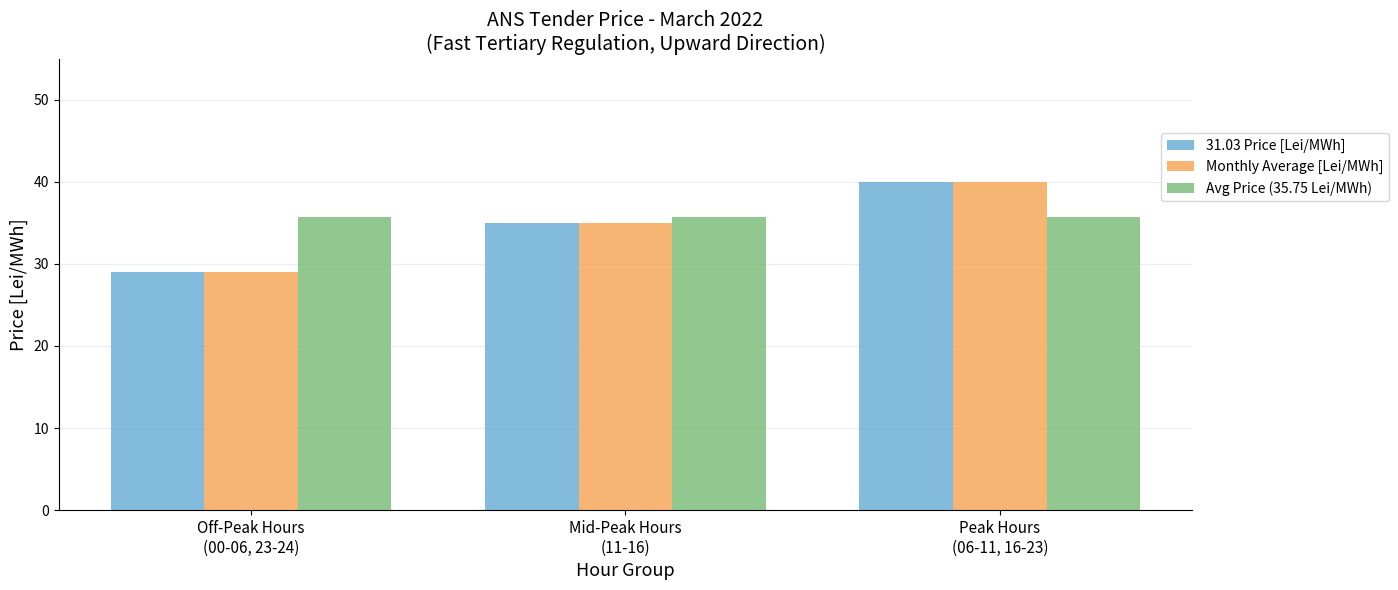

Is it true that Avg Price (35.75 Lei/MWh) equals 35.8 at Off-Peak Hours
(00-06, 23-24)?

True